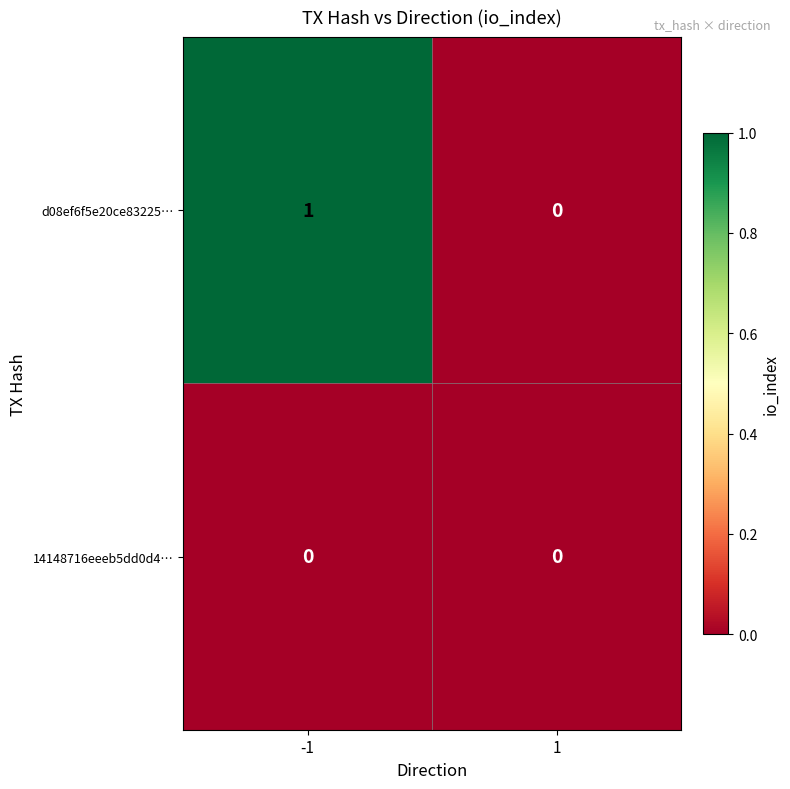

List the labels in order of d08ef6f5e20ce83225… value, smallest first.

1, -1